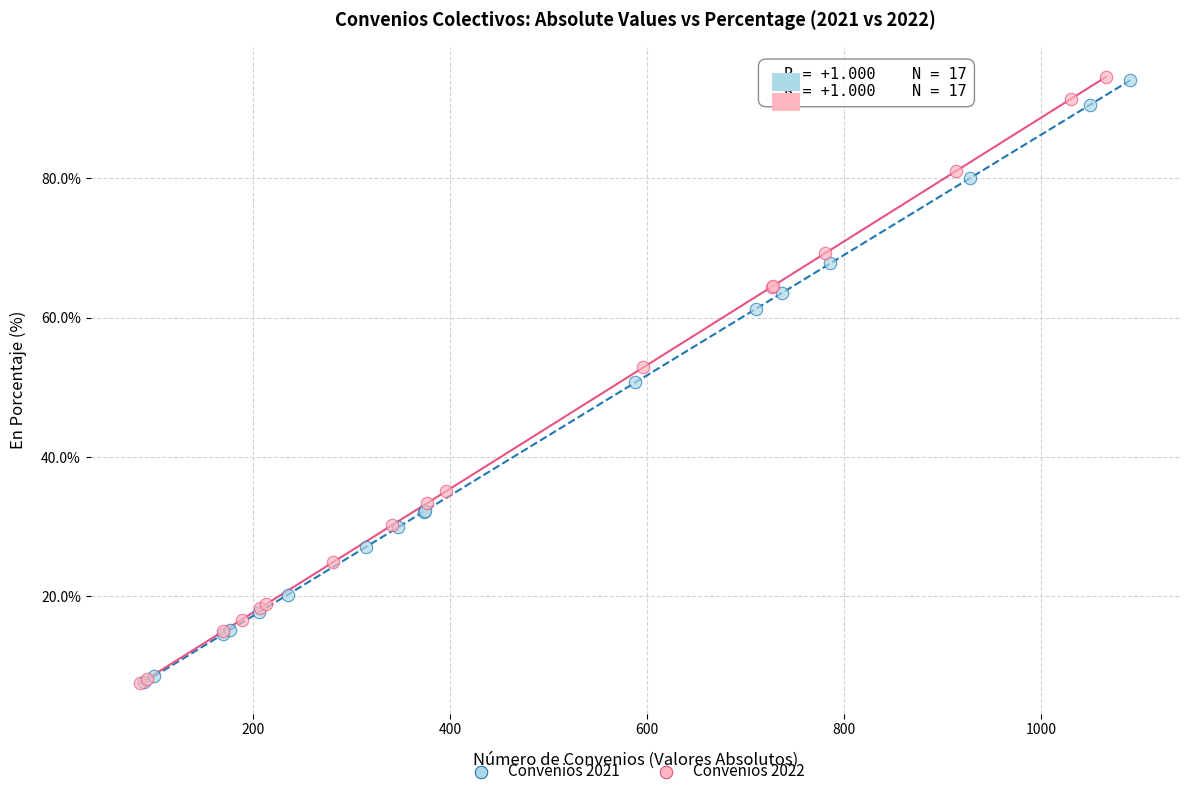

Which series has the widest spread of Y values?

Convenios 2022